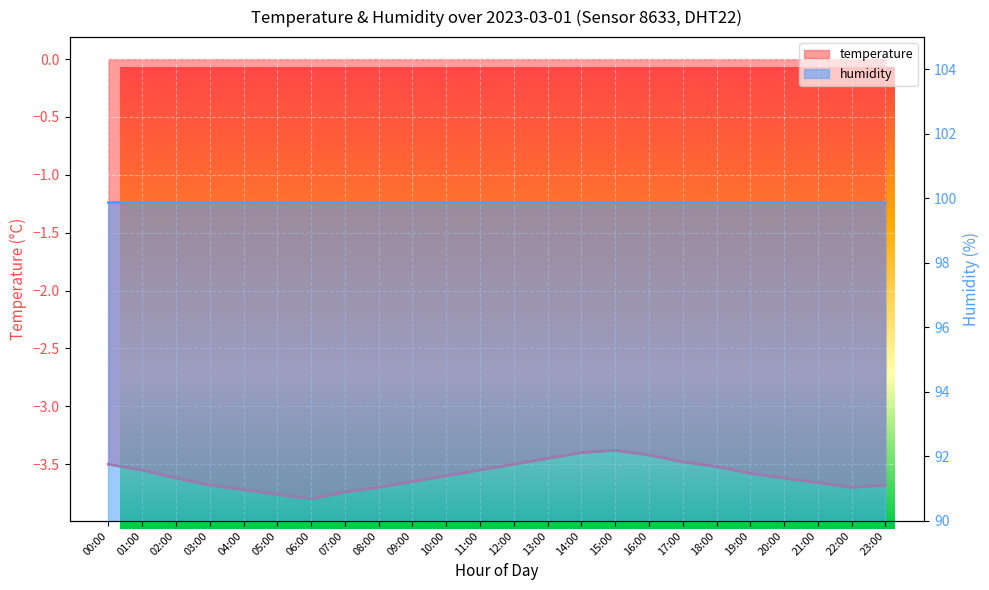

What is the greatest value displayed?

-3.4